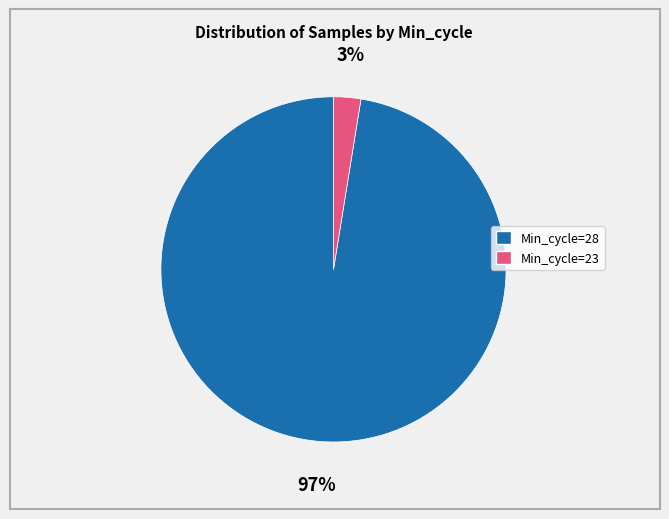

Is the sum of Min_cycle=23 and Min_cycle=28 greater than half?

Yes